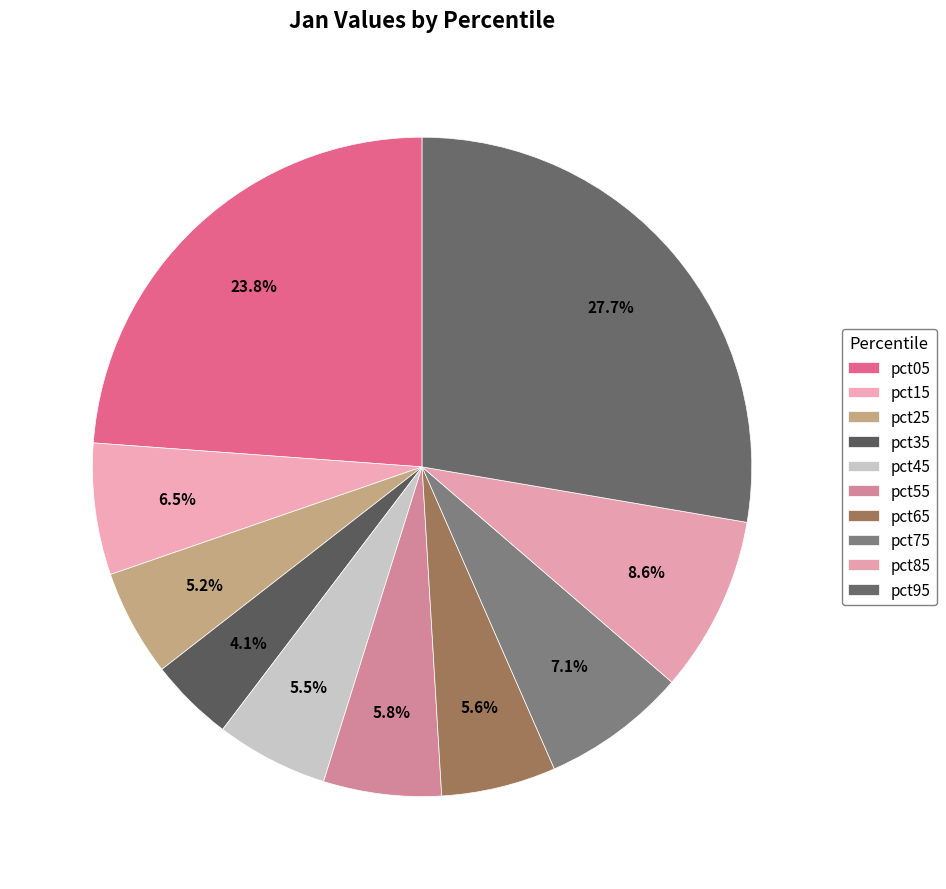

How many slices are in this pie chart?

10